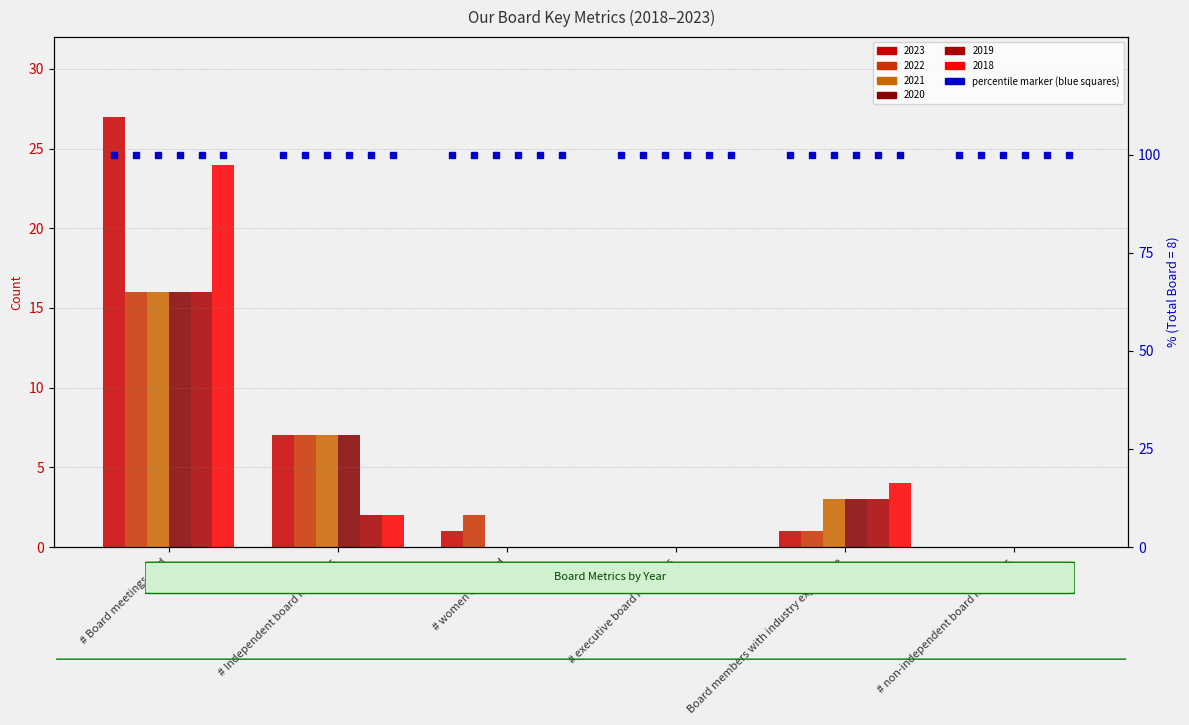

Which series has the widest spread of values?

2023